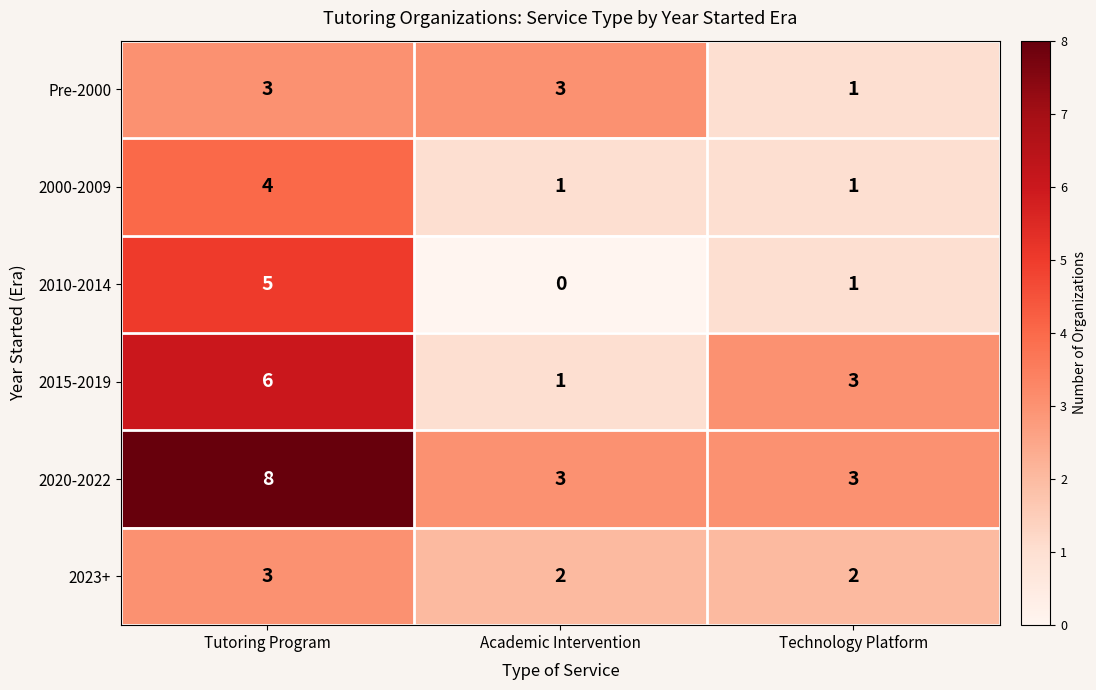

What is the total value across all series at Tutoring Program?

29